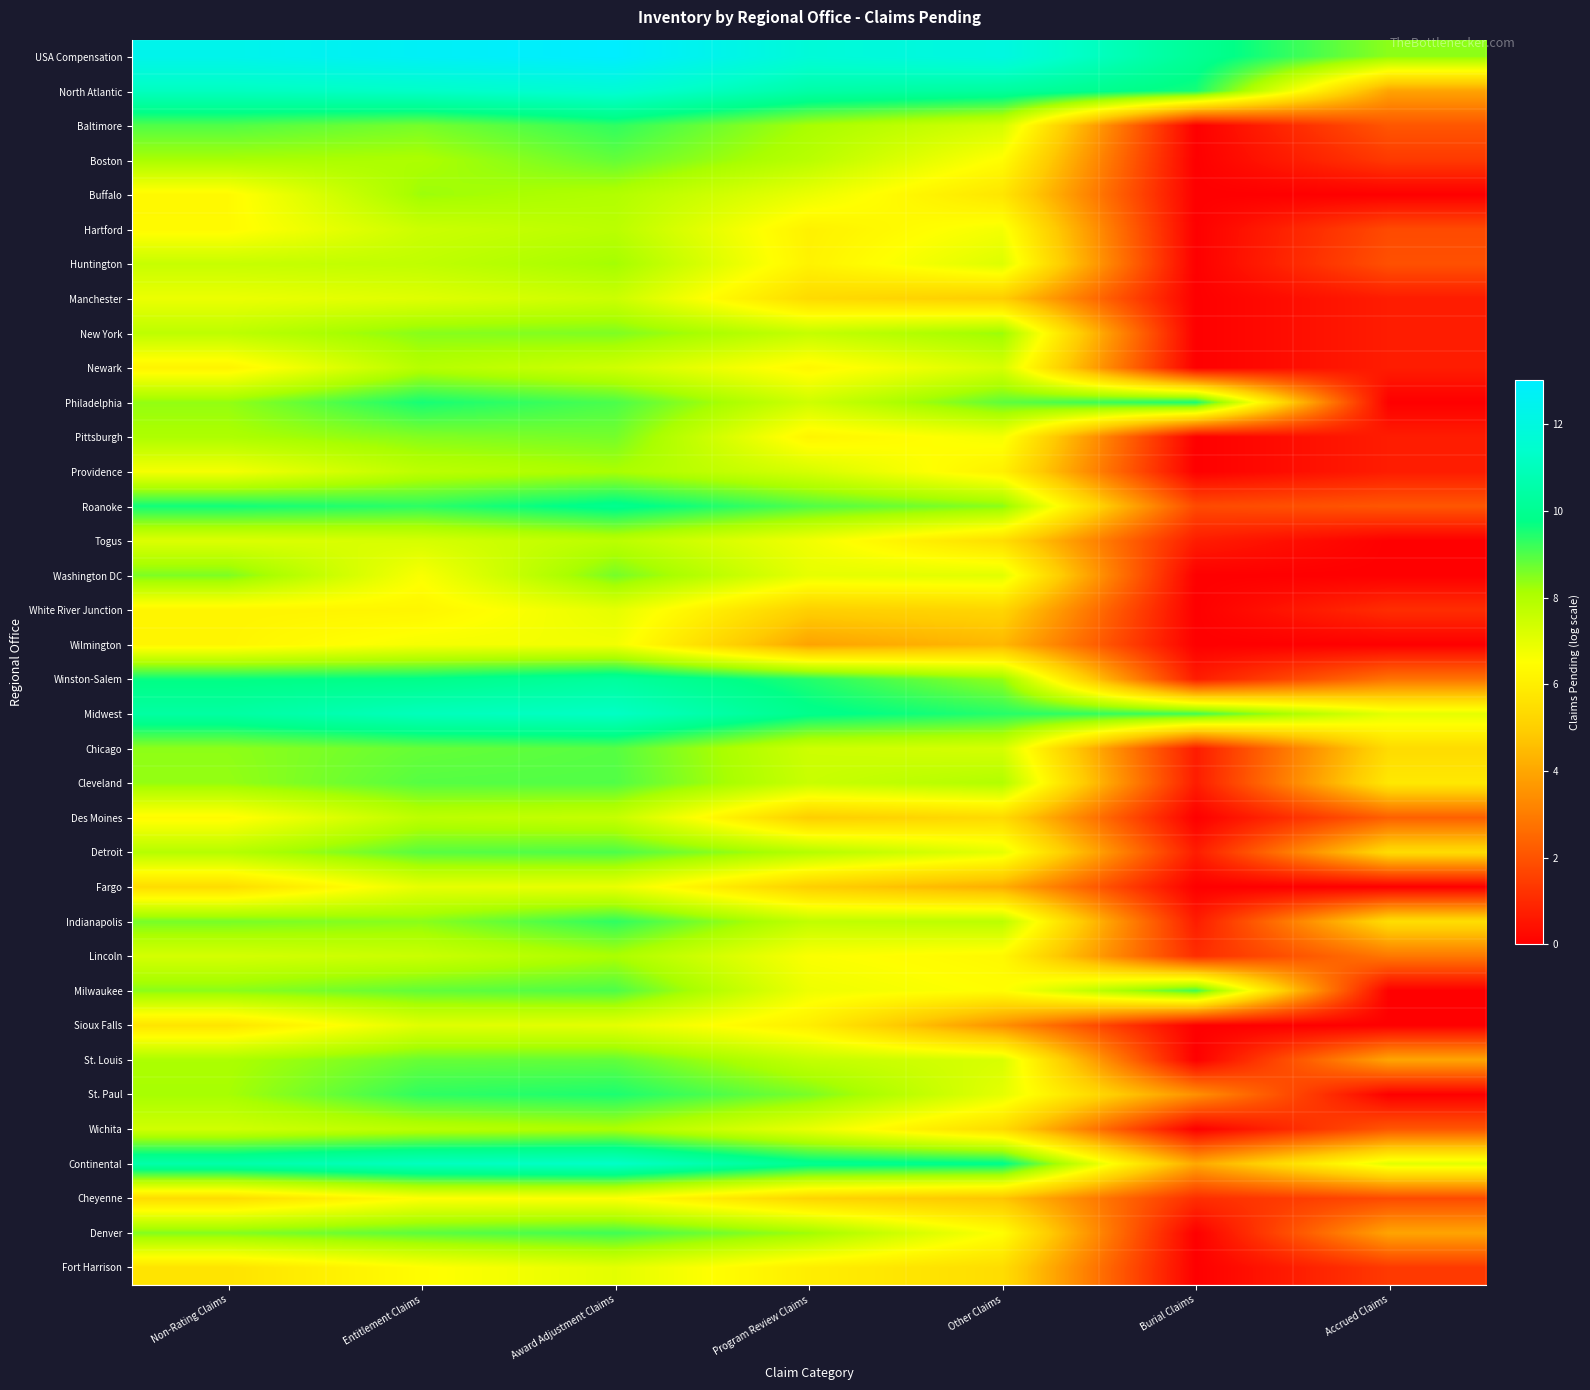

List the series in order of their peak value, highest first.

USA Compensation, North Atlantic, Continental, Midwest, Winston-Salem, Roanoke, Philadelphia, St. Paul, Indianapolis, Baltimore, Denver, Milwaukee, Detroit, Cleveland, Chicago, St. Louis, Boston, Pittsburgh, Washington DC, New York, Buffalo, Huntington, Providence, Lincoln, Wichita, Newark, Hartford, Togus, Des Moines, Manchester, Sioux Falls, Fort Harrison, White River Junction, Fargo, Wilmington, Cheyenne